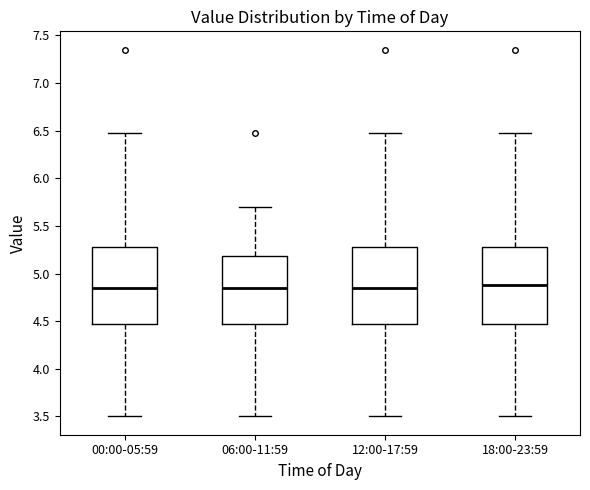

Reading left to right, read every box against the y-axis: the position of its median line, the range the box covers, and the ends of its whiskers. The values are not printed on the chart, so give them approximately, as read against the axis.

00:00-05:59: median 4.85, box 4.45 to 5.30, whiskers 3.50 to 6.45
06:00-11:59: median 4.85, box 4.45 to 5.20, whiskers 3.50 to 5.70
12:00-17:59: median 4.85, box 4.45 to 5.30, whiskers 3.50 to 6.45
18:00-23:59: median 4.90, box 4.45 to 5.30, whiskers 3.50 to 6.45